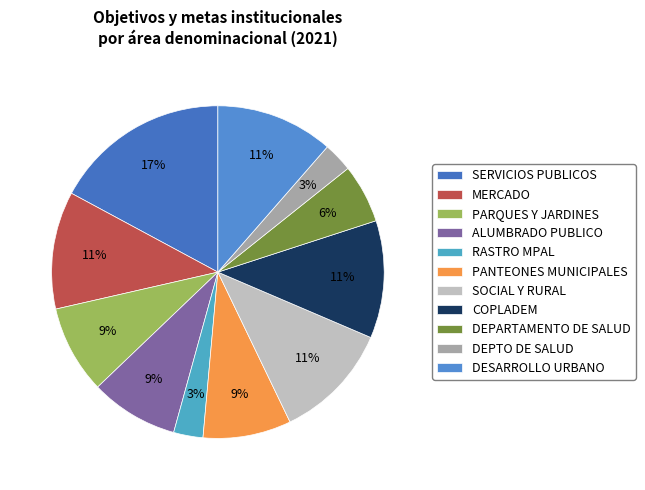

Rank the categories by value from lowest to highest.

RASTRO MPAL, DEPTO DE SALUD, DEPARTAMENTO DE SALUD, PARQUES Y JARDINES, ALUMBRADO PUBLICO, PANTEONES MUNICIPALES, MERCADO, SOCIAL Y RURAL, COPLADEM, DESARROLLO URBANO, SERVICIOS PUBLICOS